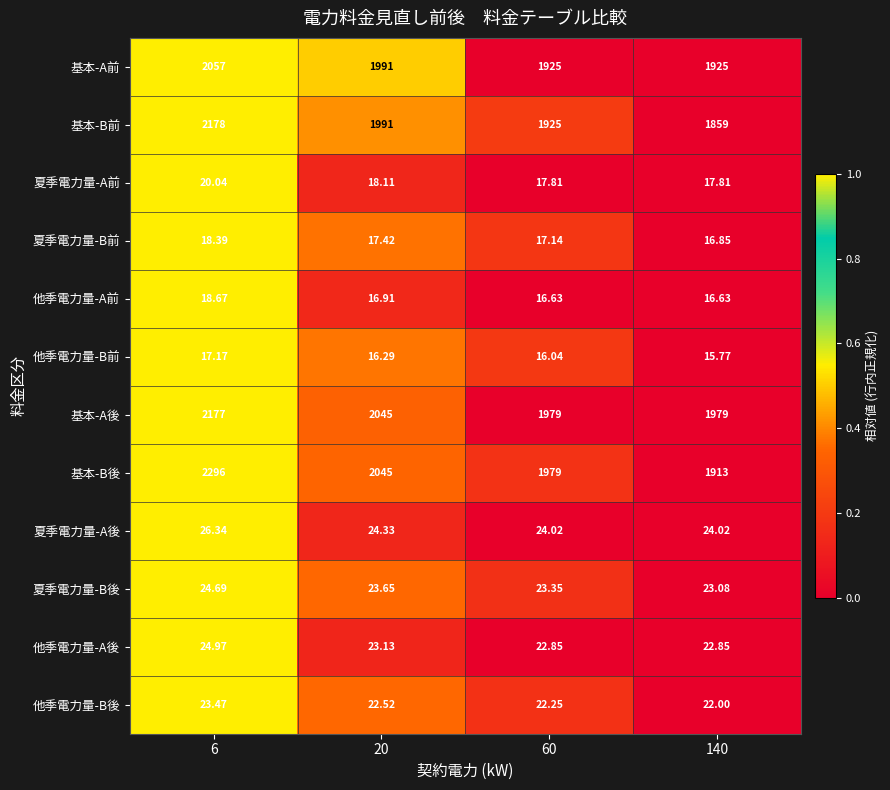

Which series has the largest range (max minus min)?

基本-B後